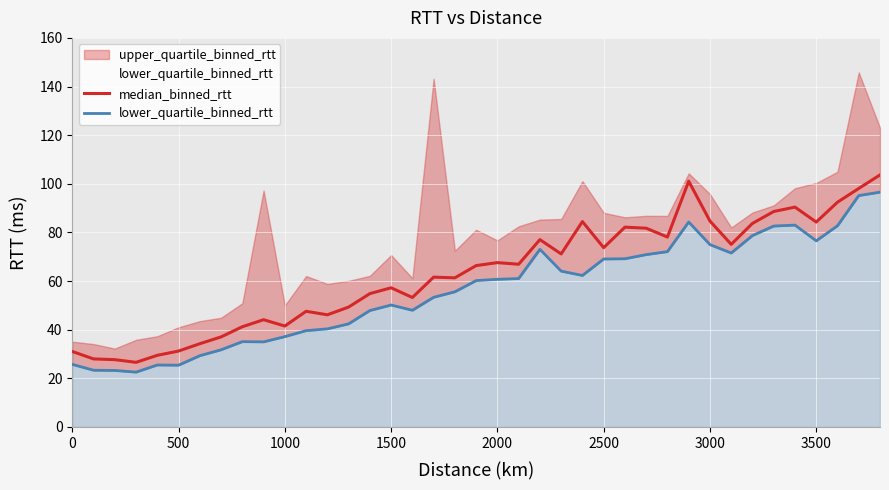

Is it true that median_binned_rtt equals 57.2 at 1500?

True